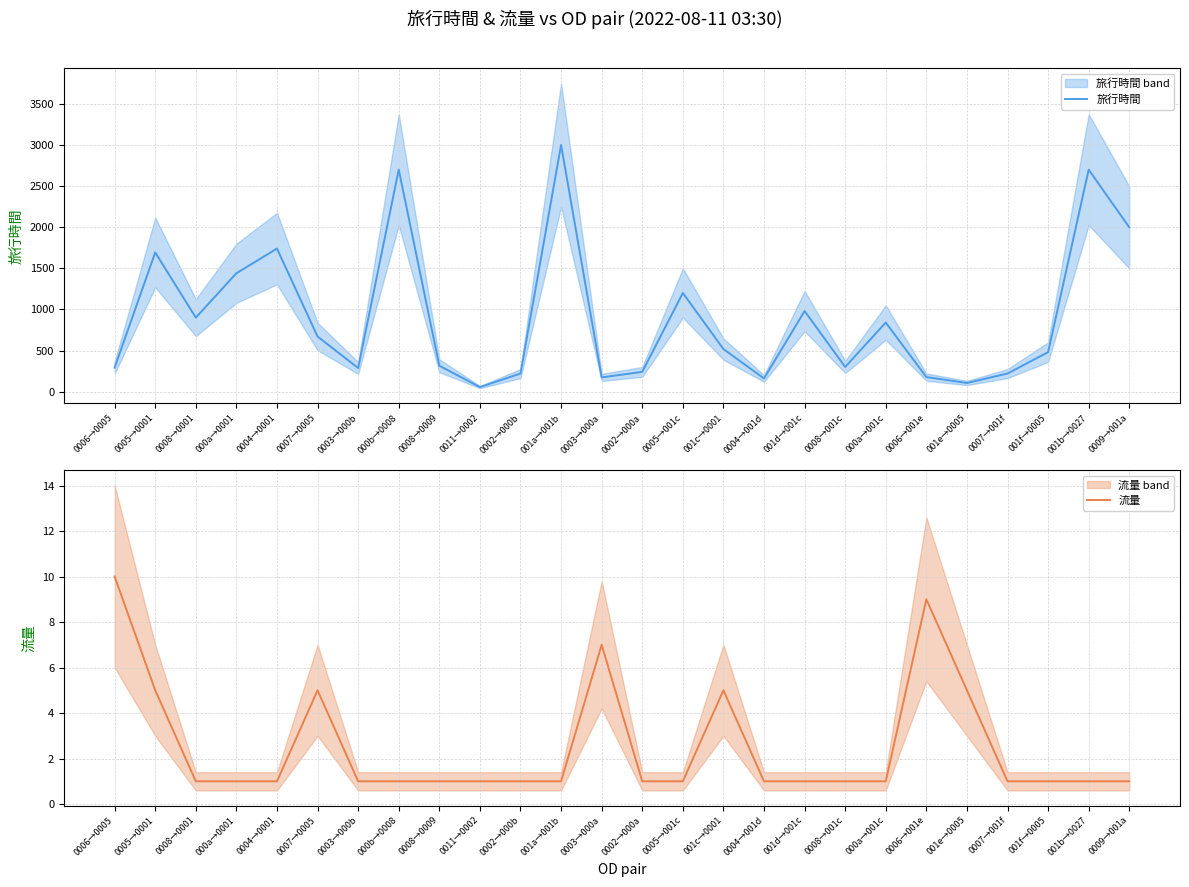

How many 流量 values are between 1 and 5?

23